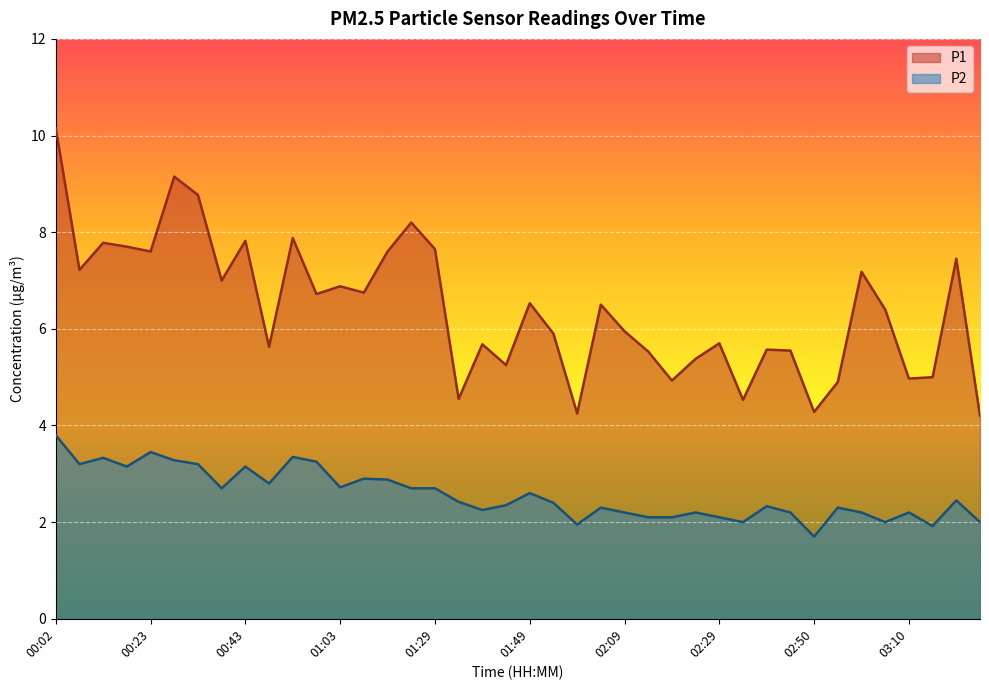

True or false: P1 has a value of 2.6 at 00:38.

False